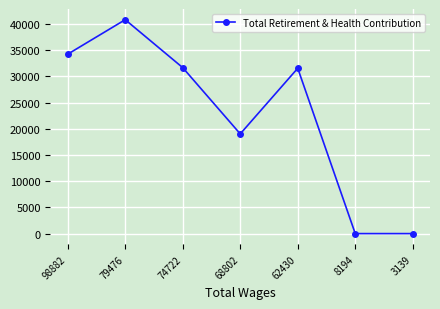

Which label corresponds to the largest value in the chart?

79476